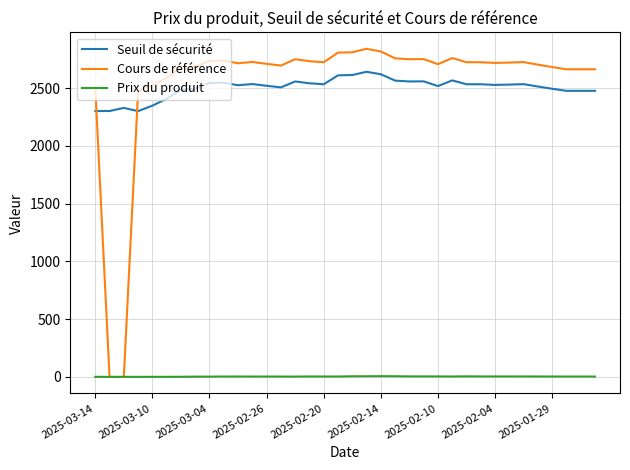

True or false: Seuil de sécurité and Prix du produit cross at least once.

False